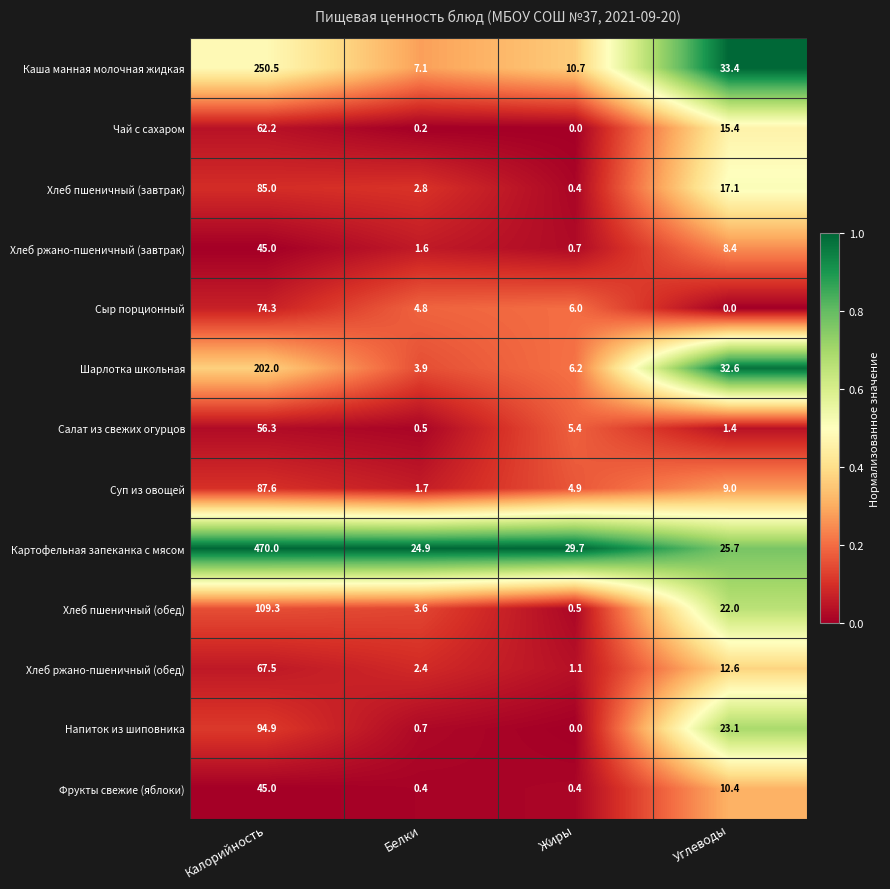

The Хлеб ржано-пшеничный (завтрак) series shows 11.8 at Углеводы. True or false?

False